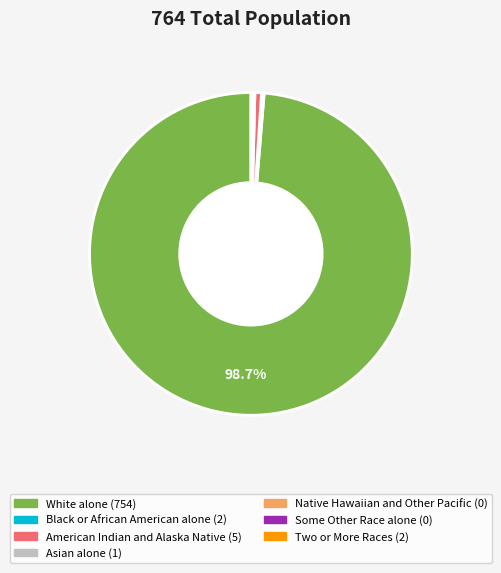

Which slice is the largest?

White alone